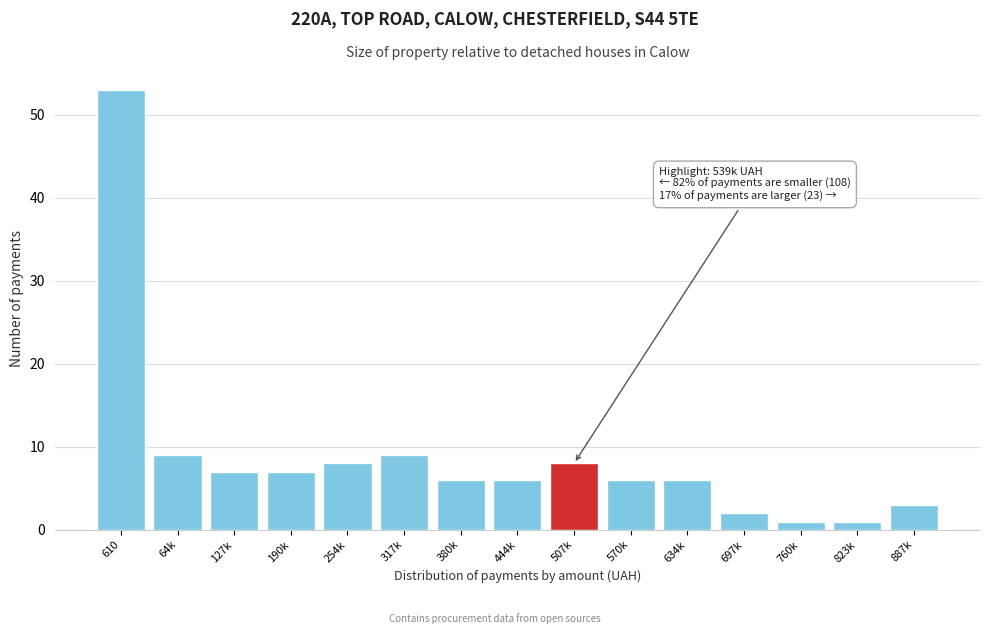

Reading left to right, list all the values displayed in this chart.

53	9	7	7	8	9	6	6	8	6	6	2	1	1	3